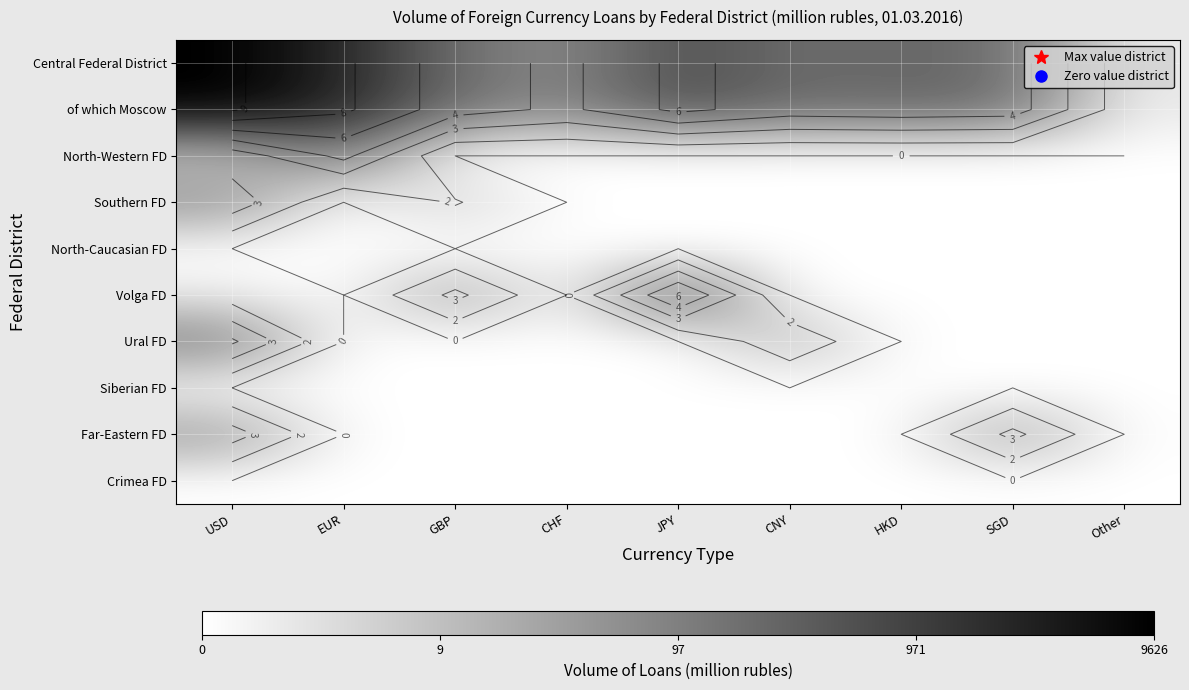

At which label does Ural FD reach its peak?

USD